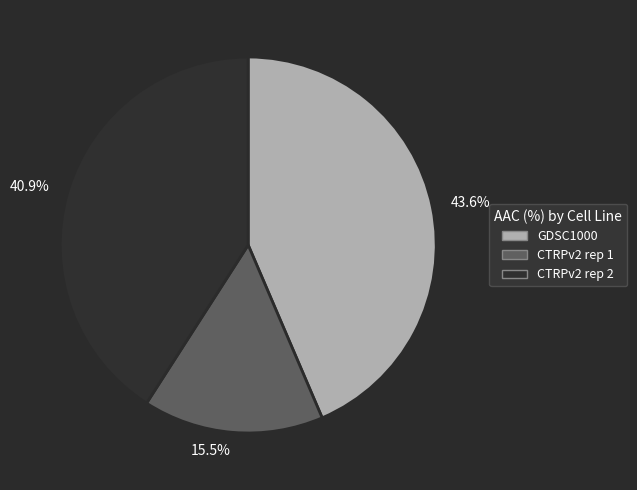

Which slice is the largest?

GDSC1000